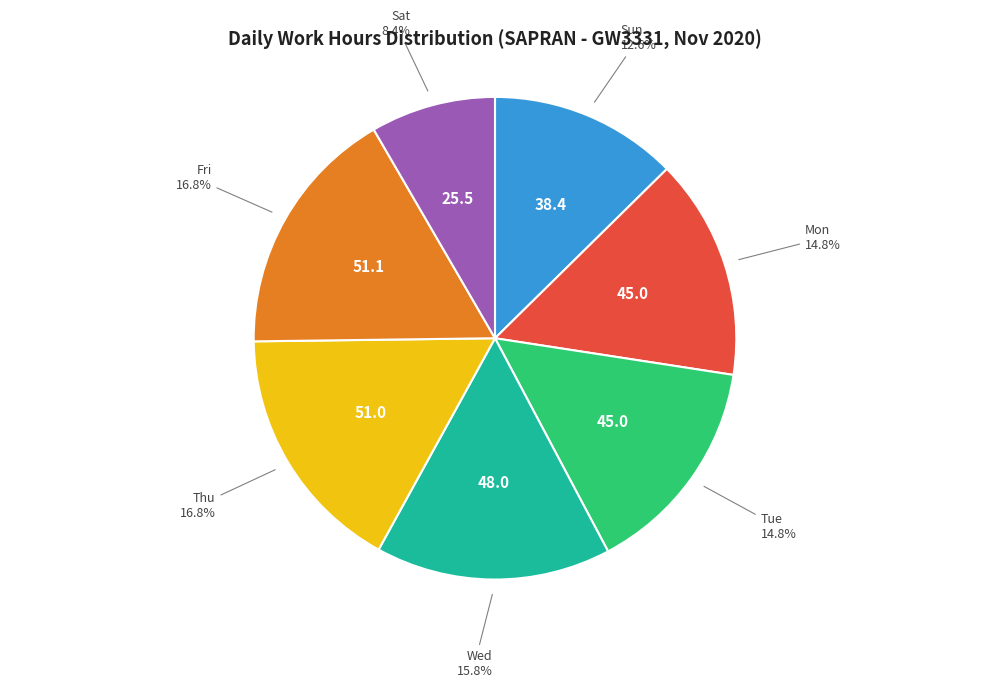

Is there a majority slice in this chart?

No